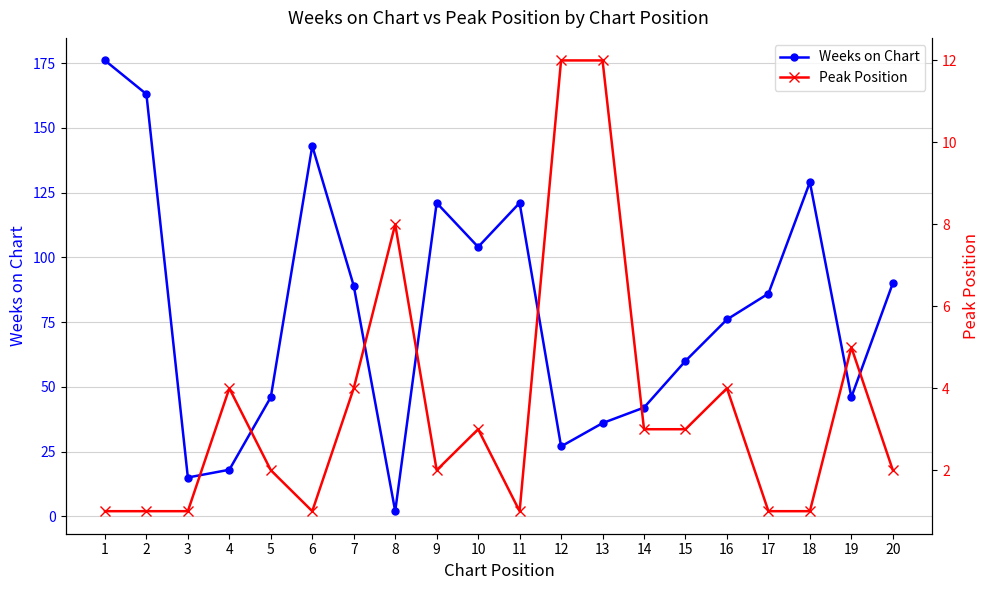

How many times do Weeks on Chart and Peak Position cross each other?

2